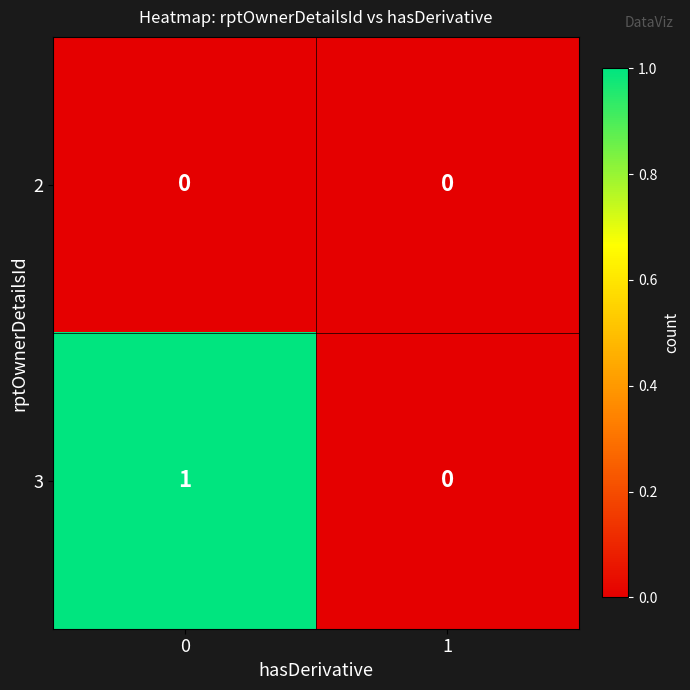

Which series has the widest spread of values?

3